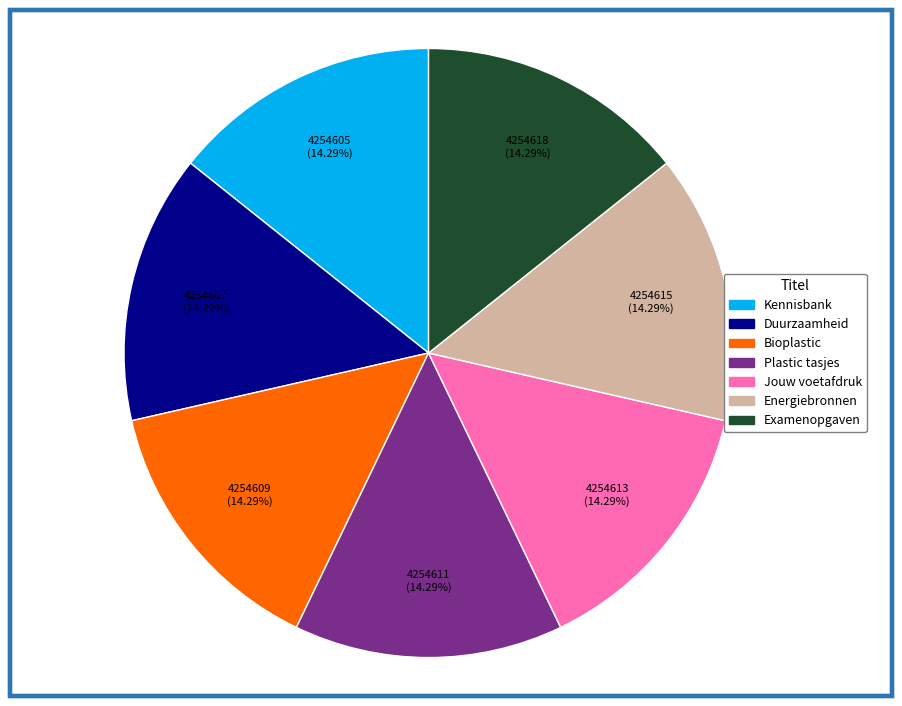

Does Examenopgaven account for over 50% of the chart?

No